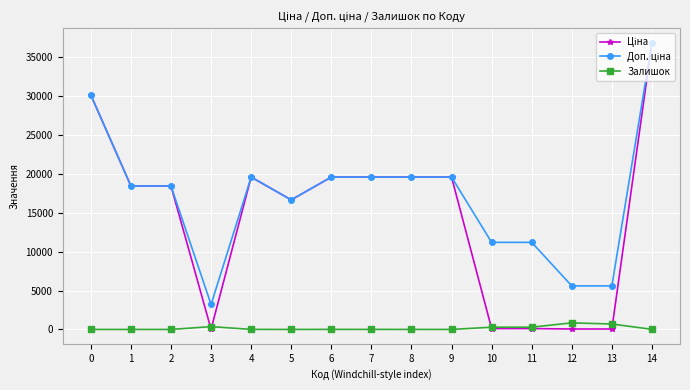

What is the maximum value for Залишок?

845.0